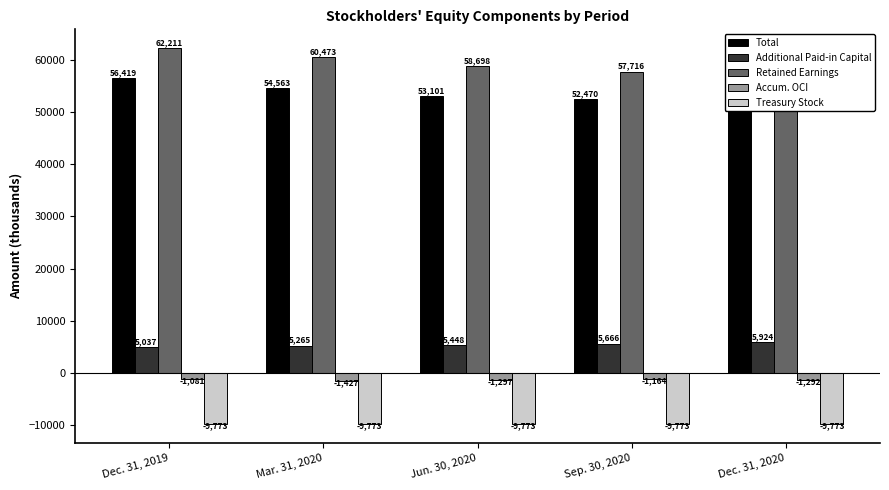

Where does the Accum. OCI series first go above -1292?

Dec. 31, 2019